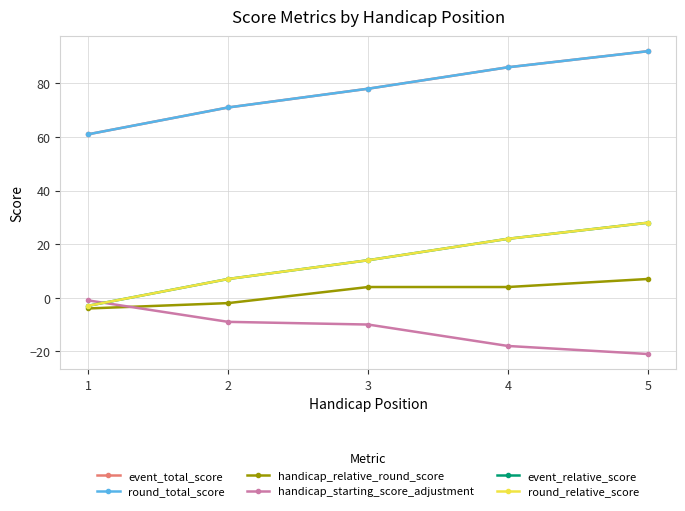

What is the average value of the handicap_starting_score_adjustment series?

-12